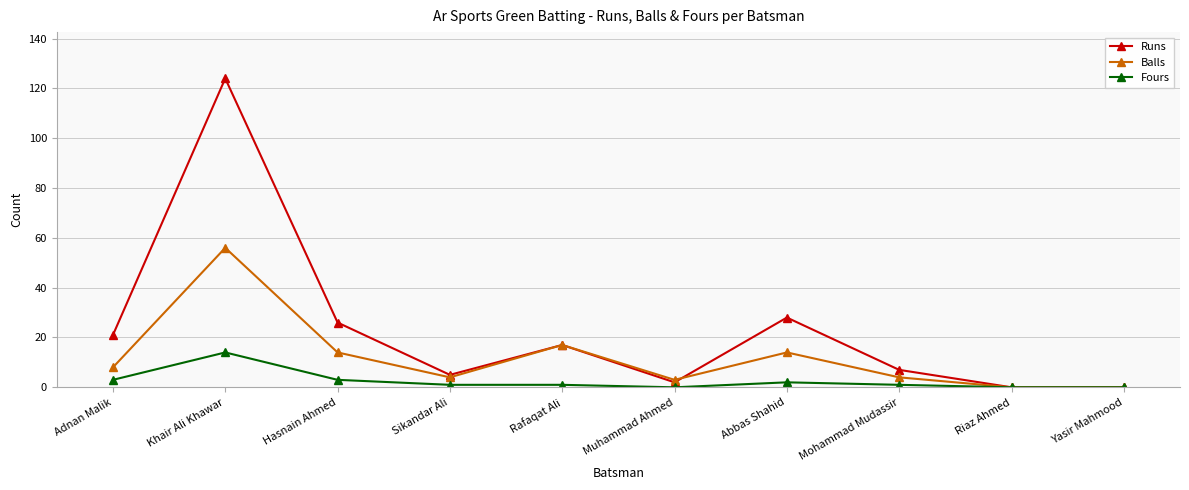

List the series in order of their peak value, lowest first.

Fours, Balls, Runs